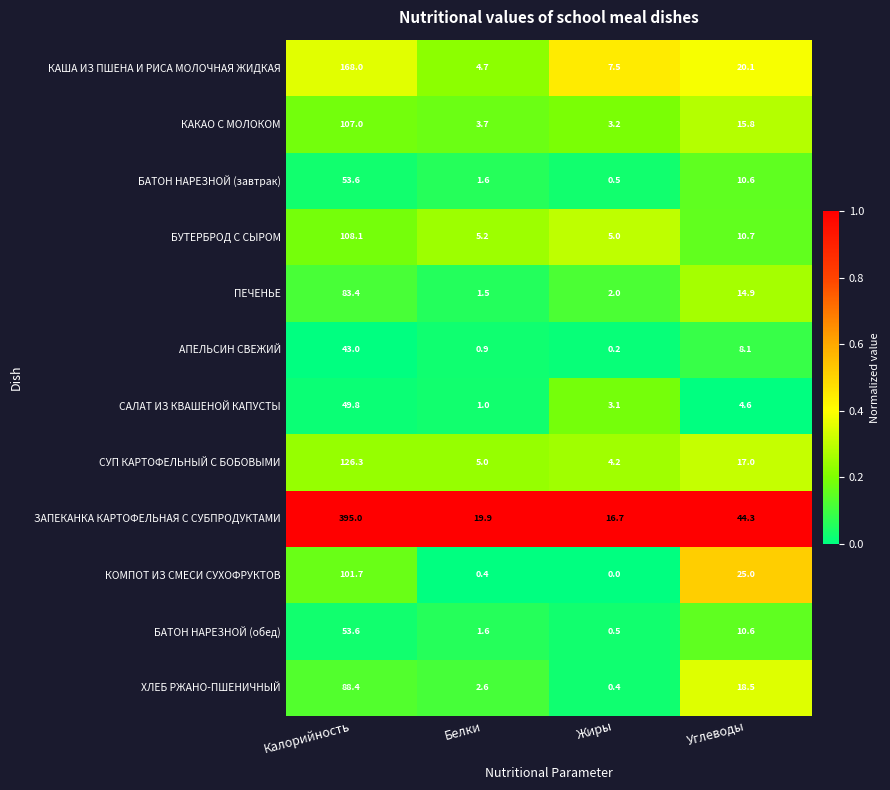

What is the spread (max minus min) of values at Белки?

19.5